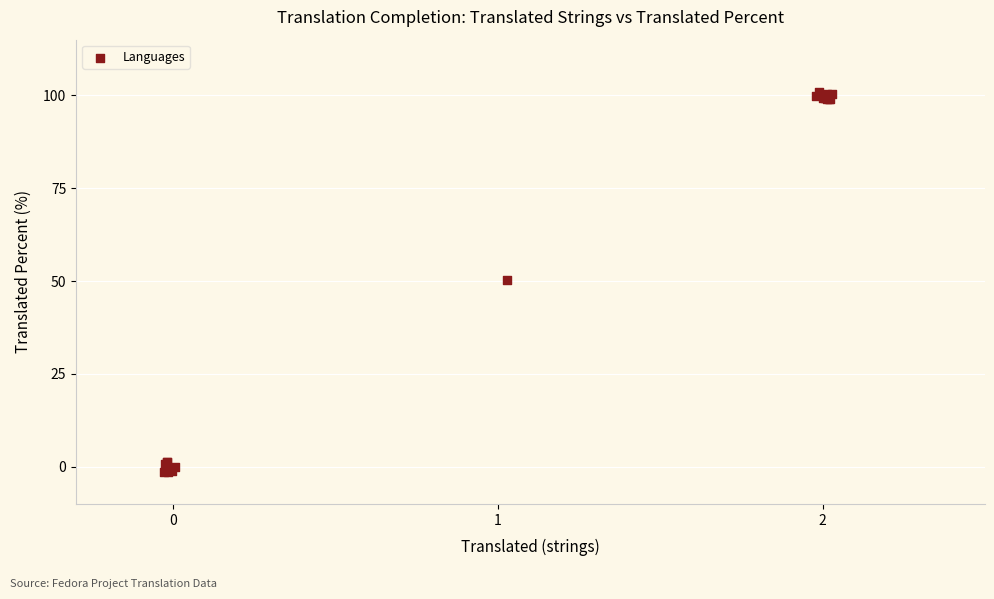

What Y value in the scatter plot is closest to 49?

50.3